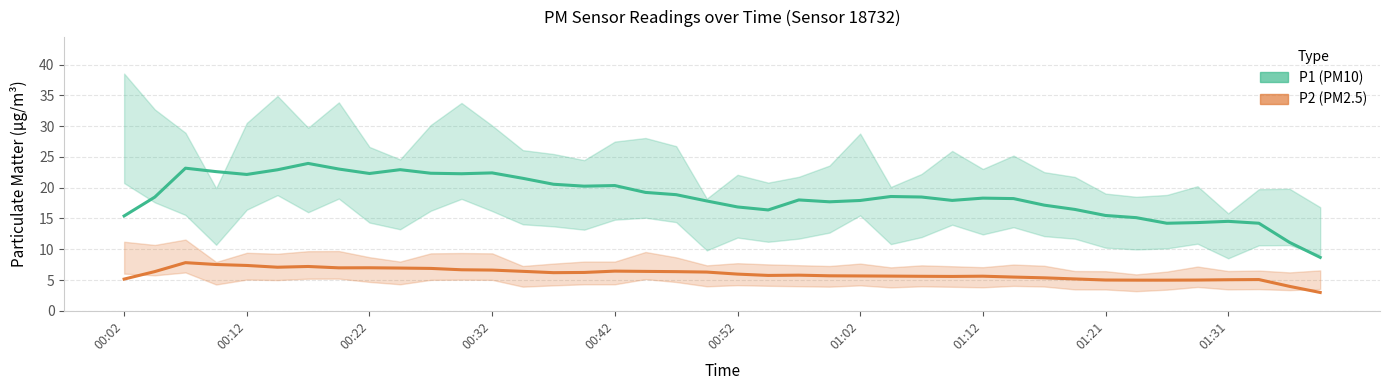

Is the value of P2 at 01:12 greater than the value of P1 at 01:21?

No